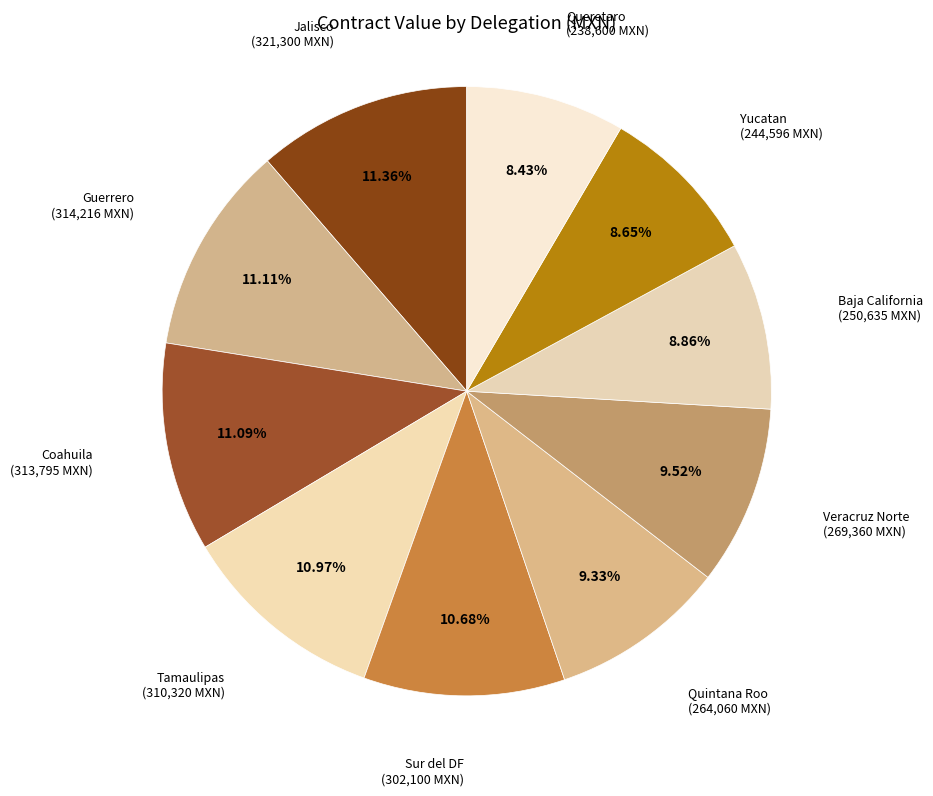

What is the smallest slice in the pie chart?

Queretaro